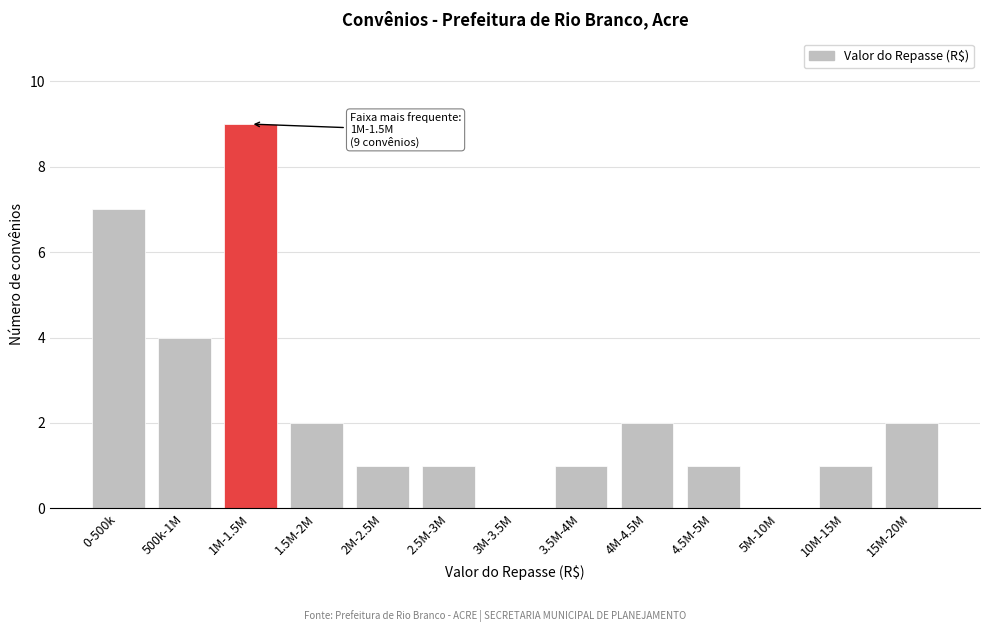

Reading left to right, what are all the values shown in this chart?

0-500k=7	500k-1M=4	1M-1.5M=9	1.5M-2M=2	2M-2.5M=1	2.5M-3M=1	3M-3.5M=0	3.5M-4M=1	4M-4.5M=2	4.5M-5M=1	5M-10M=0	10M-15M=1	15M-20M=2